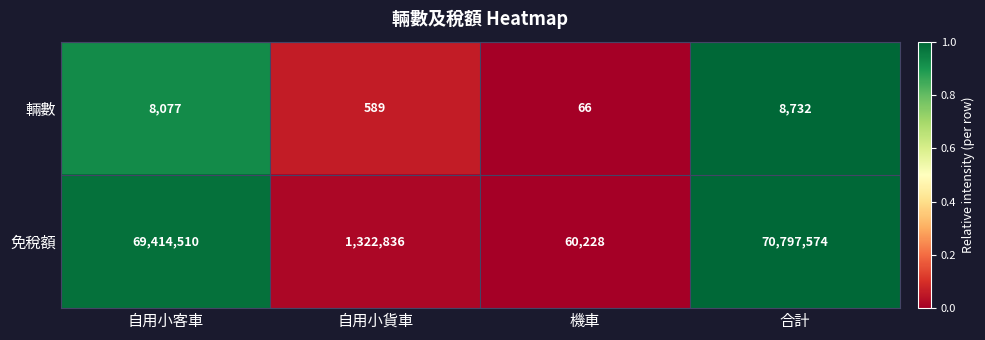

Which category has the highest value across all series?

合計